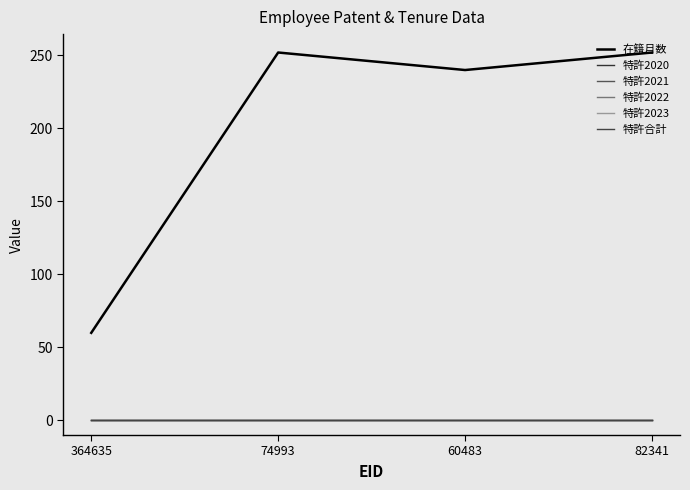

Reading left to right, extract all data points from this chart.

在籍月数: 60	252	240	252
特許2020: 0	0	0	0
特許2021: 0	0	0	0
特許2022: 0	0	0	0
特許2023: 0	0	0	0
特許合計: 0	0	0	0